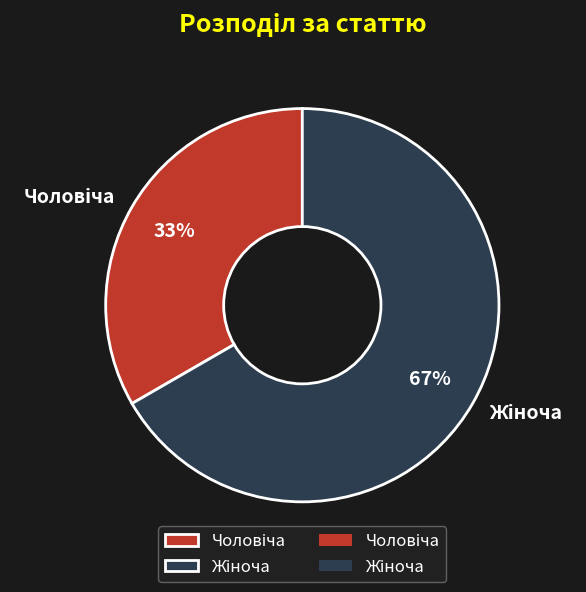

To the nearest percent, what is the average slice percentage?

50%